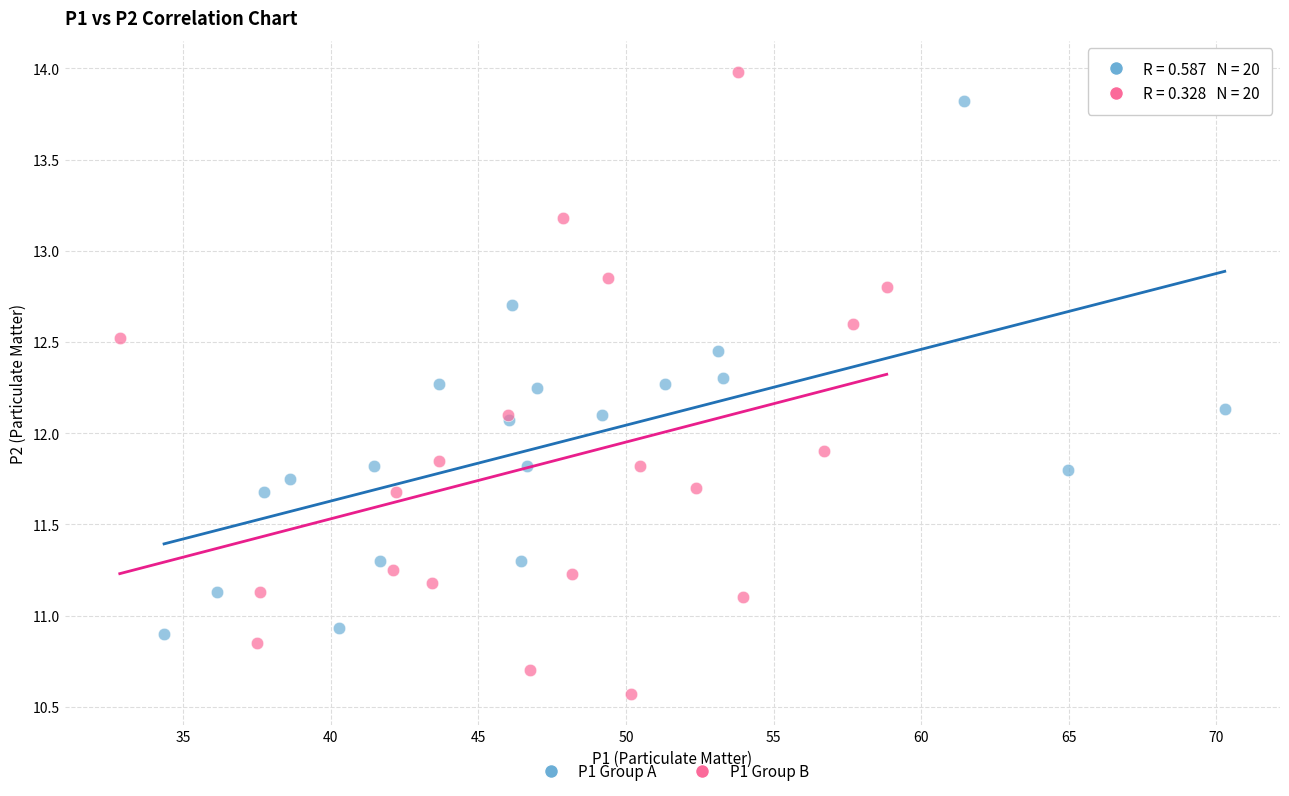

What are all the series names shown in the legend?

P1 Group A, P1 Group B